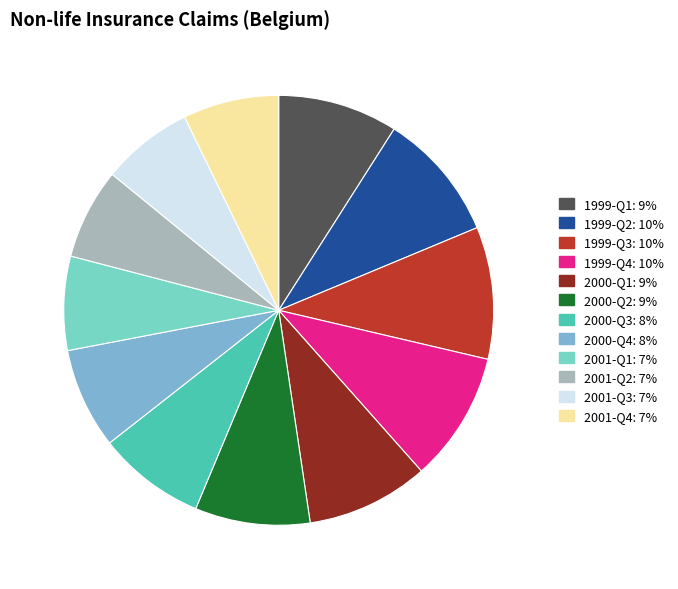

Is the sum of 2000-Q3 and 1999-Q1 greater than half?

No